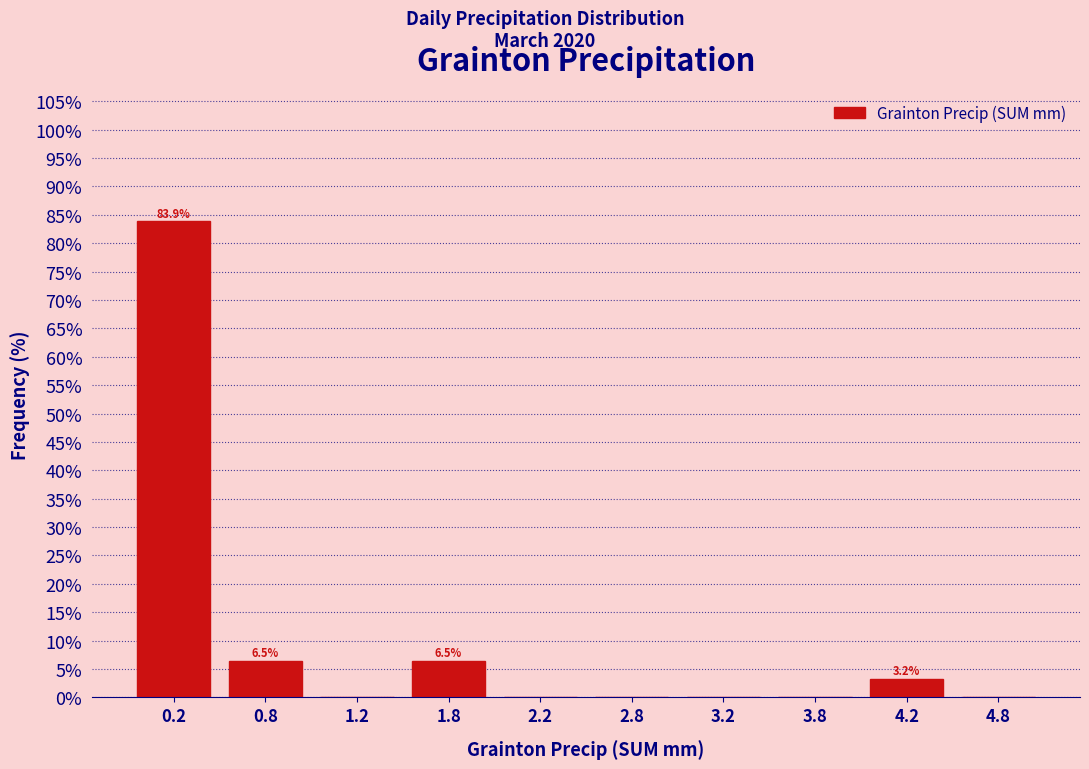

Which range on the x-axis has the tallest bar?

0.0 to 0.5